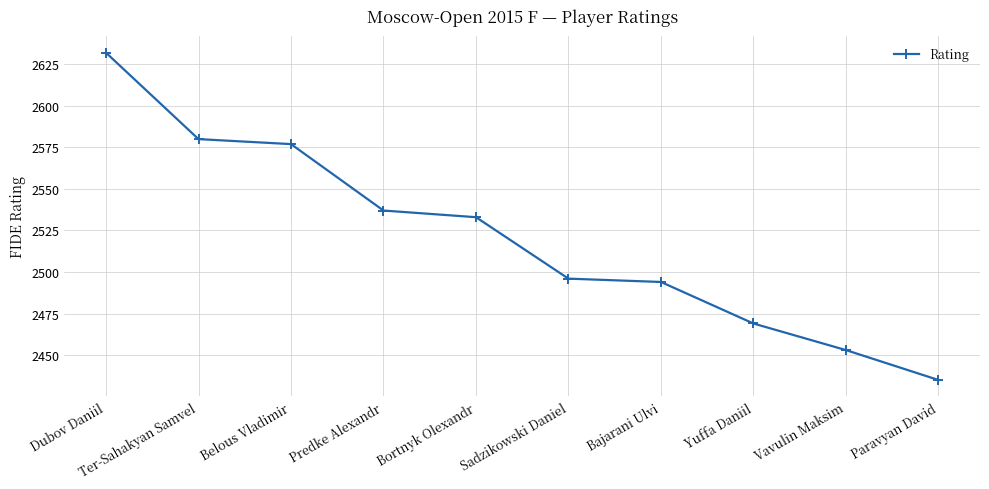

Is it true that the value at Sadzikowski Daniel is 1280?

False